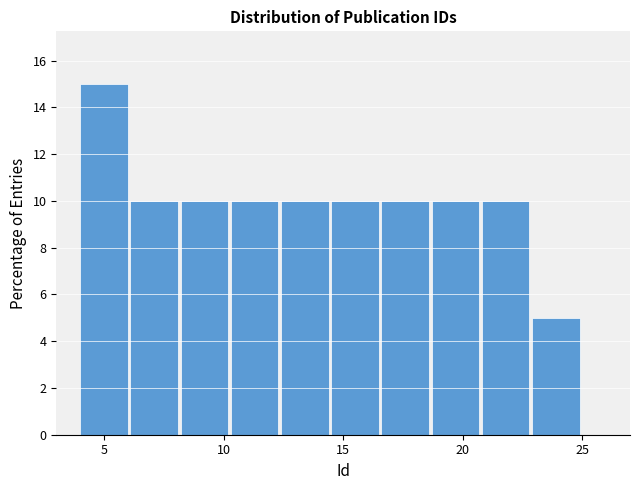

How tall is the bar that spans 18.7 to 20.8 on the x-axis? Neither the bar edges nor the heights are printed on the chart, so give them approximately, as read against the axes.

10